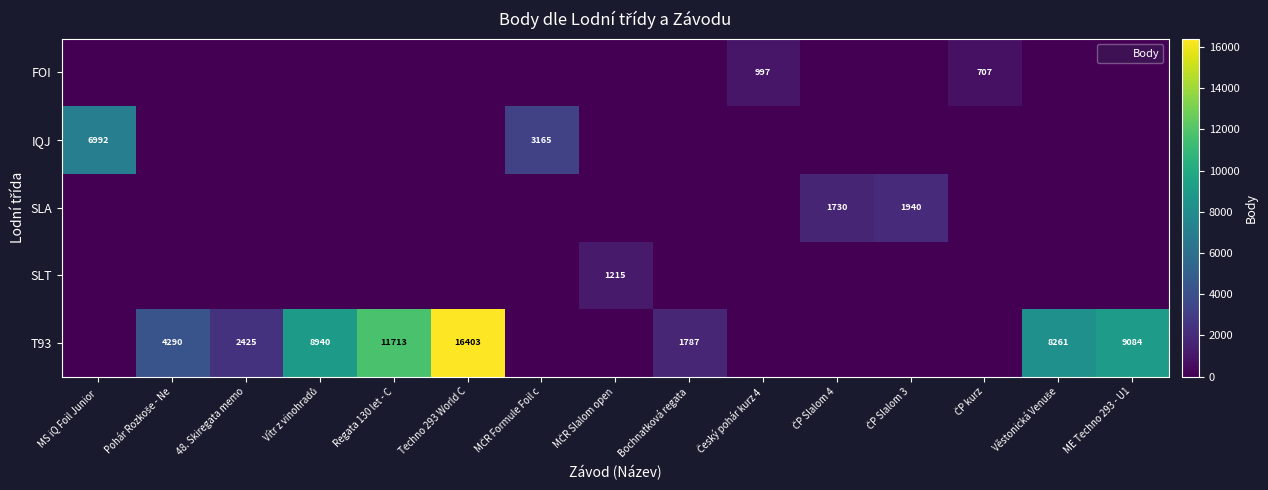

True or false: IQJ has a value of 0 at Techno 293 World C.

True